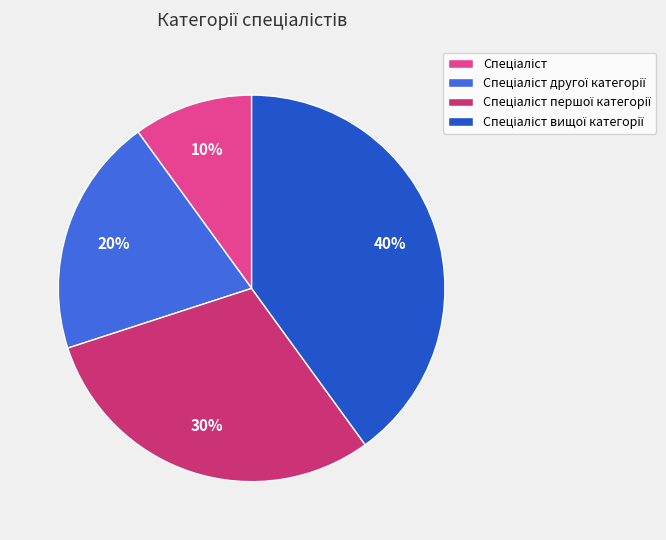

Is there any slice that represents more than half of the pie?

No